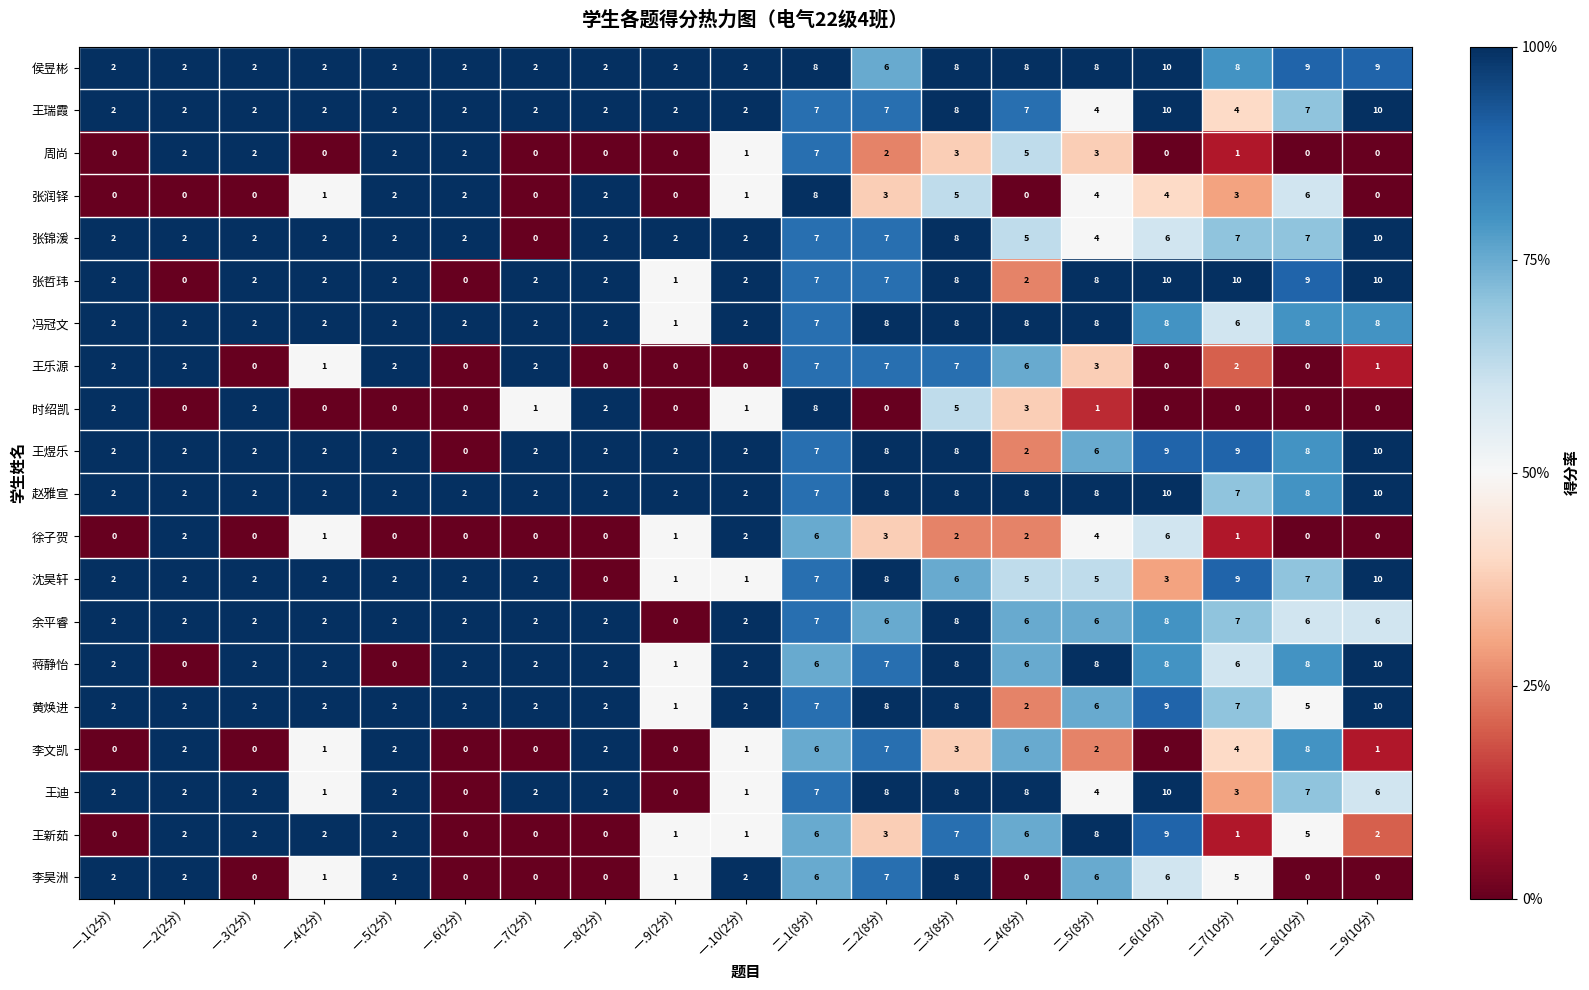

At which label is 张锦湲 closest to 5?

二.4(8分)